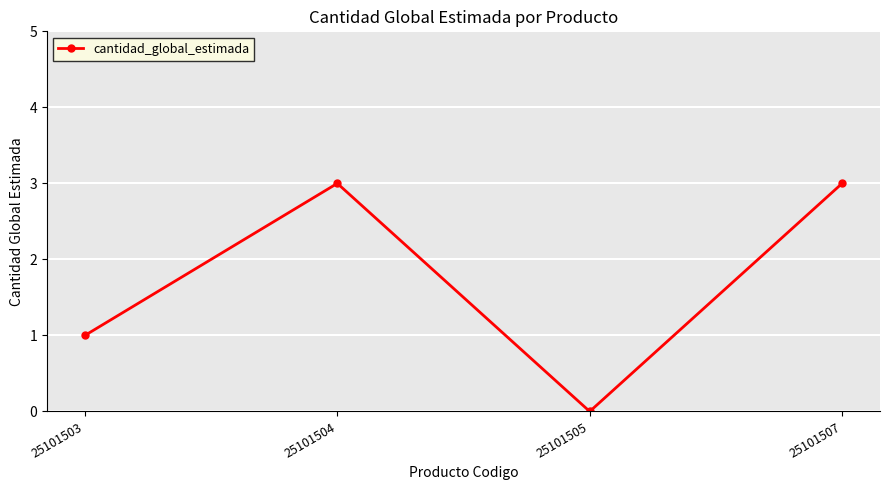

Reading left to right, what are all the values shown in this chart?

1	3	0	3